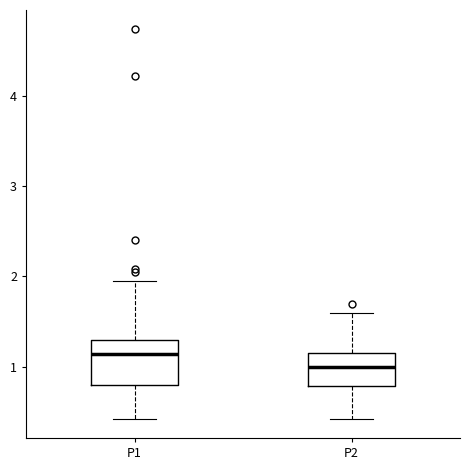

Which box has the highest median line?

P1